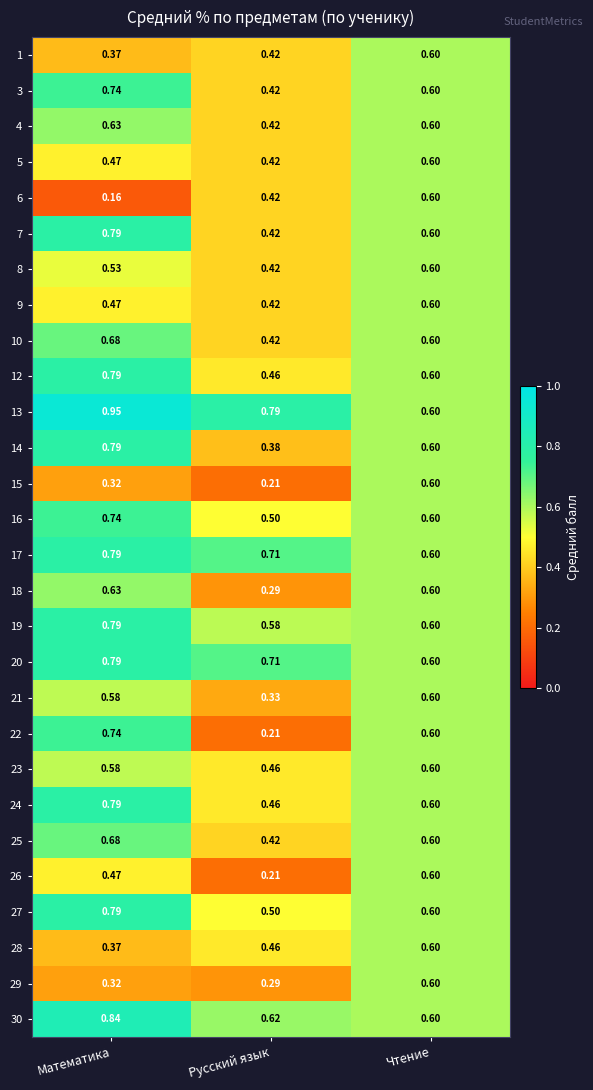

At which label is 3 closest to 0?

Русский язык